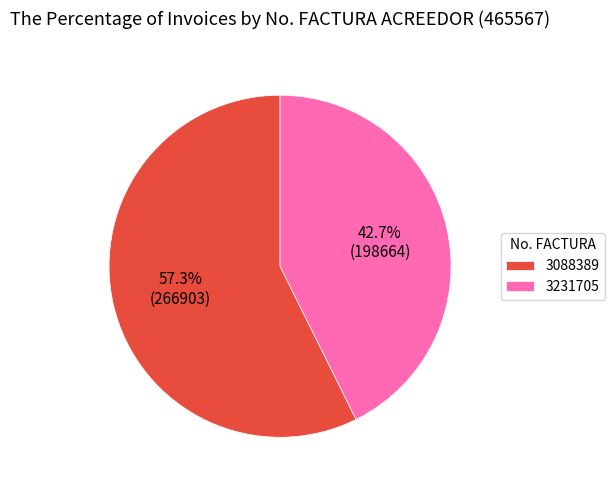

How many slices are in this pie chart?

2